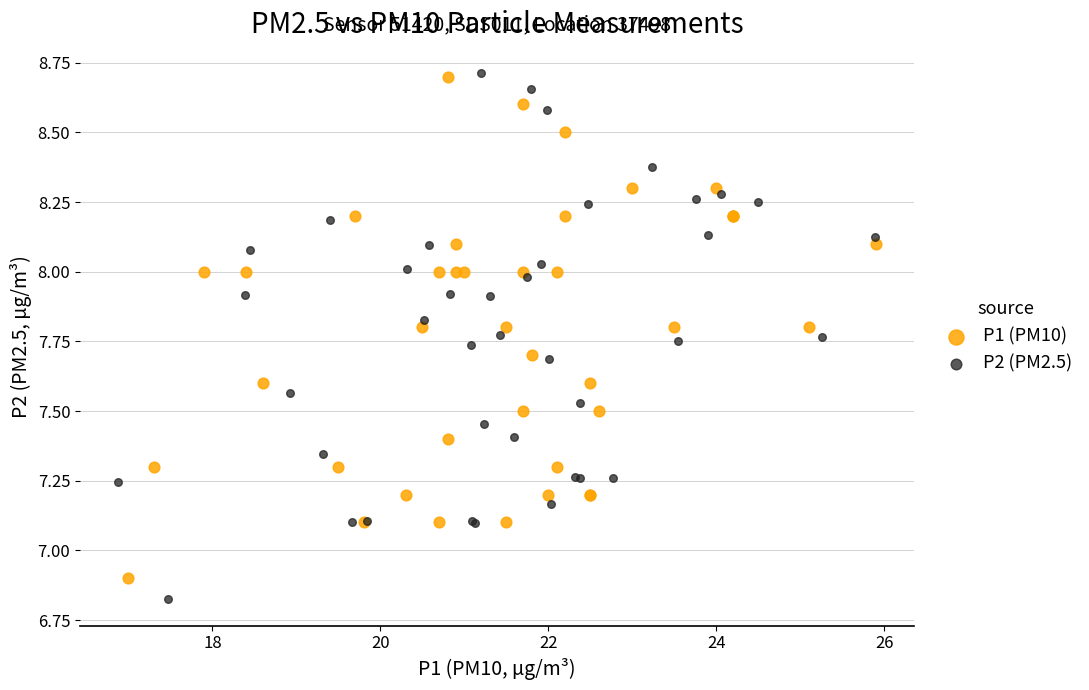

What are all the series names shown in the legend?

P1 (PM10), P2 (PM2.5)